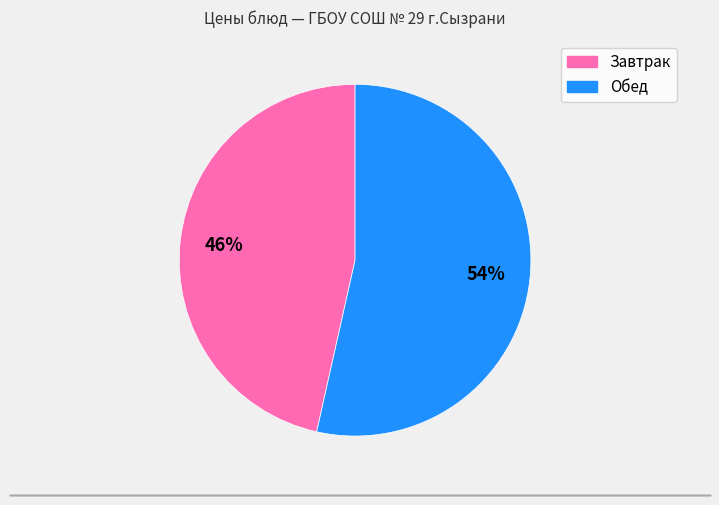

Does any single category account for the majority?

Yes